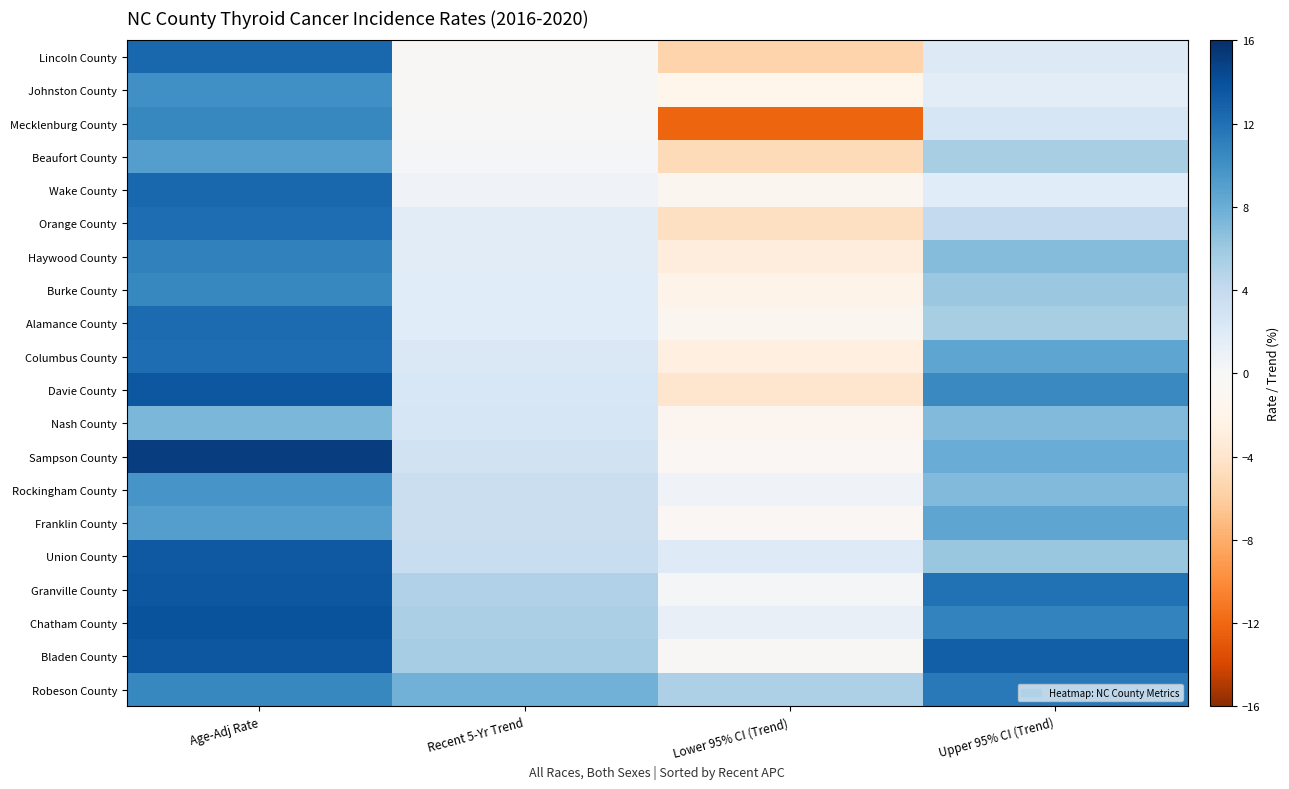

Reading right to left, transcribe all the data shown in this chart.

Robeson County: Upper 95% CI (Trend)=11.4	Lower 95% CI (Trend)=5.2	Recent 5-Yr Trend=7.7	Age-Adj Rate=10.6
Bladen County: Upper 95% CI (Trend)=13.0	Lower 95% CI (Trend)=-0.2	Recent 5-Yr Trend=5.5	Age-Adj Rate=13.6
Chatham County: Upper 95% CI (Trend)=10.8	Lower 95% CI (Trend)=1.2	Recent 5-Yr Trend=5.3	Age-Adj Rate=13.8
Granville County: Upper 95% CI (Trend)=11.9	Lower 95% CI (Trend)=0.2	Recent 5-Yr Trend=5.1	Age-Adj Rate=13.5
Union County: Upper 95% CI (Trend)=6.2	Lower 95% CI (Trend)=1.9	Recent 5-Yr Trend=3.7	Age-Adj Rate=13.4
Franklin County: Upper 95% CI (Trend)=8.5	Lower 95% CI (Trend)=-0.6	Recent 5-Yr Trend=3.5	Age-Adj Rate=9.1
Rockingham County: Upper 95% CI (Trend)=7.0	Lower 95% CI (Trend)=0.5	Recent 5-Yr Trend=3.5	Age-Adj Rate=9.7
Sampson County: Upper 95% CI (Trend)=8.0	Lower 95% CI (Trend)=-0.6	Recent 5-Yr Trend=3.1	Age-Adj Rate=15.1
Nash County: Upper 95% CI (Trend)=7.0	Lower 95% CI (Trend)=-1.3	Recent 5-Yr Trend=2.6	Age-Adj Rate=7.3
Davie County: Upper 95% CI (Trend)=10.4	Lower 95% CI (Trend)=-4.0	Recent 5-Yr Trend=2.4	Age-Adj Rate=13.6
Columbus County: Upper 95% CI (Trend)=8.6	Lower 95% CI (Trend)=-2.7	Recent 5-Yr Trend=2.3	Age-Adj Rate=12.2
Alamance County: Upper 95% CI (Trend)=5.4	Lower 95% CI (Trend)=-1.2	Recent 5-Yr Trend=1.8	Age-Adj Rate=12.3
Burke County: Upper 95% CI (Trend)=6.0	Lower 95% CI (Trend)=-2.2	Recent 5-Yr Trend=1.8	Age-Adj Rate=10.6
Haywood County: Upper 95% CI (Trend)=6.9	Lower 95% CI (Trend)=-3.0	Recent 5-Yr Trend=1.7	Age-Adj Rate=10.9
Orange County: Upper 95% CI (Trend)=4.1	Lower 95% CI (Trend)=-4.6	Recent 5-Yr Trend=1.7	Age-Adj Rate=12.2
Wake County: Upper 95% CI (Trend)=1.8	Lower 95% CI (Trend)=-1.1	Recent 5-Yr Trend=0.5	Age-Adj Rate=12.5
Beaufort County: Upper 95% CI (Trend)=5.4	Lower 95% CI (Trend)=-5.0	Recent 5-Yr Trend=0.2	Age-Adj Rate=9.1
Mecklenburg County: Upper 95% CI (Trend)=2.6	Lower 95% CI (Trend)=-12.2	Recent 5-Yr Trend=-0.1	Age-Adj Rate=10.5
Johnston County: Upper 95% CI (Trend)=1.6	Lower 95% CI (Trend)=-1.9	Recent 5-Yr Trend=-0.3	Age-Adj Rate=10.0
Lincoln County: Upper 95% CI (Trend)=2.0	Lower 95% CI (Trend)=-5.6	Recent 5-Yr Trend=-0.3	Age-Adj Rate=12.5